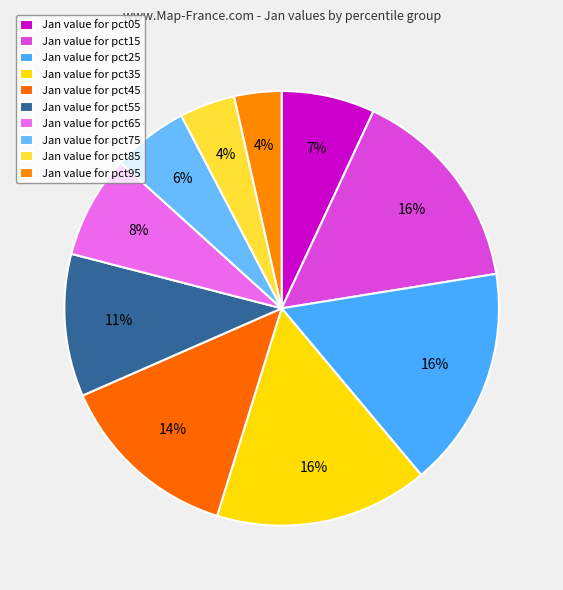

Which slice is the smallest?

pct95